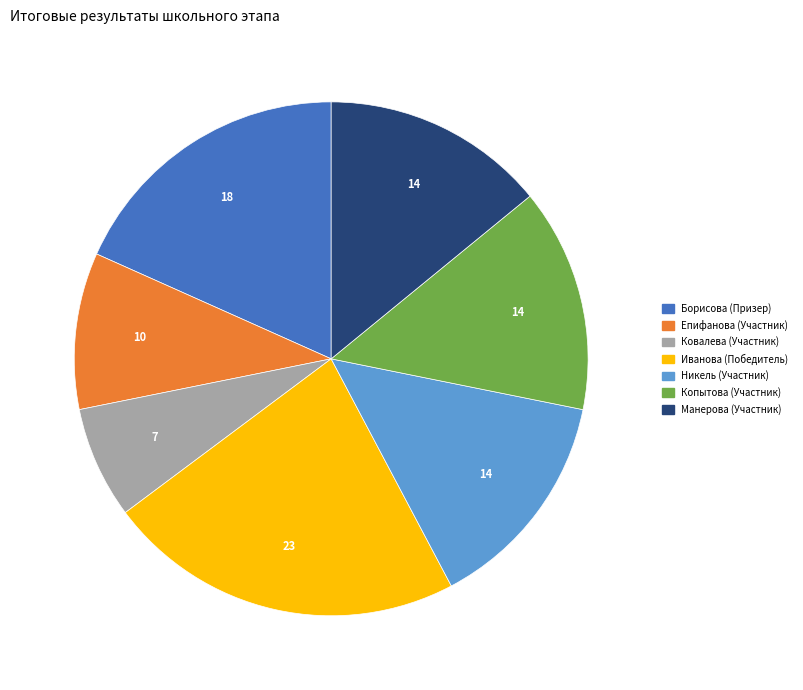

Which slice is the smallest?

Ковалева (Участник)